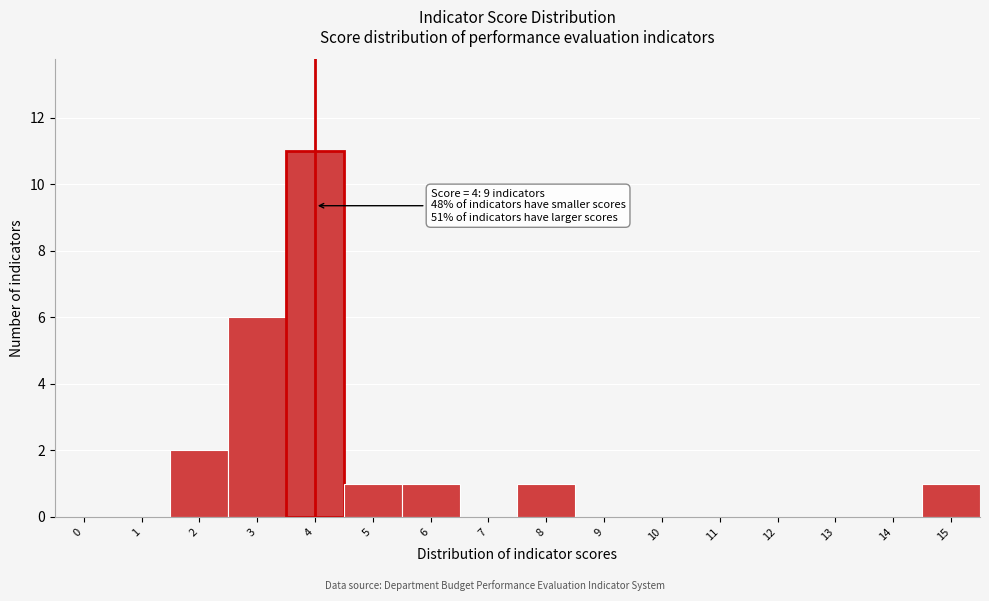

Reading left to right, transcribe all the data shown in this chart.

0=0	1=0	2=2	3=6	4=11	5=1	6=1	7=0	8=1	9=0	10=0	11=0	12=0	13=0	14=0	15=1